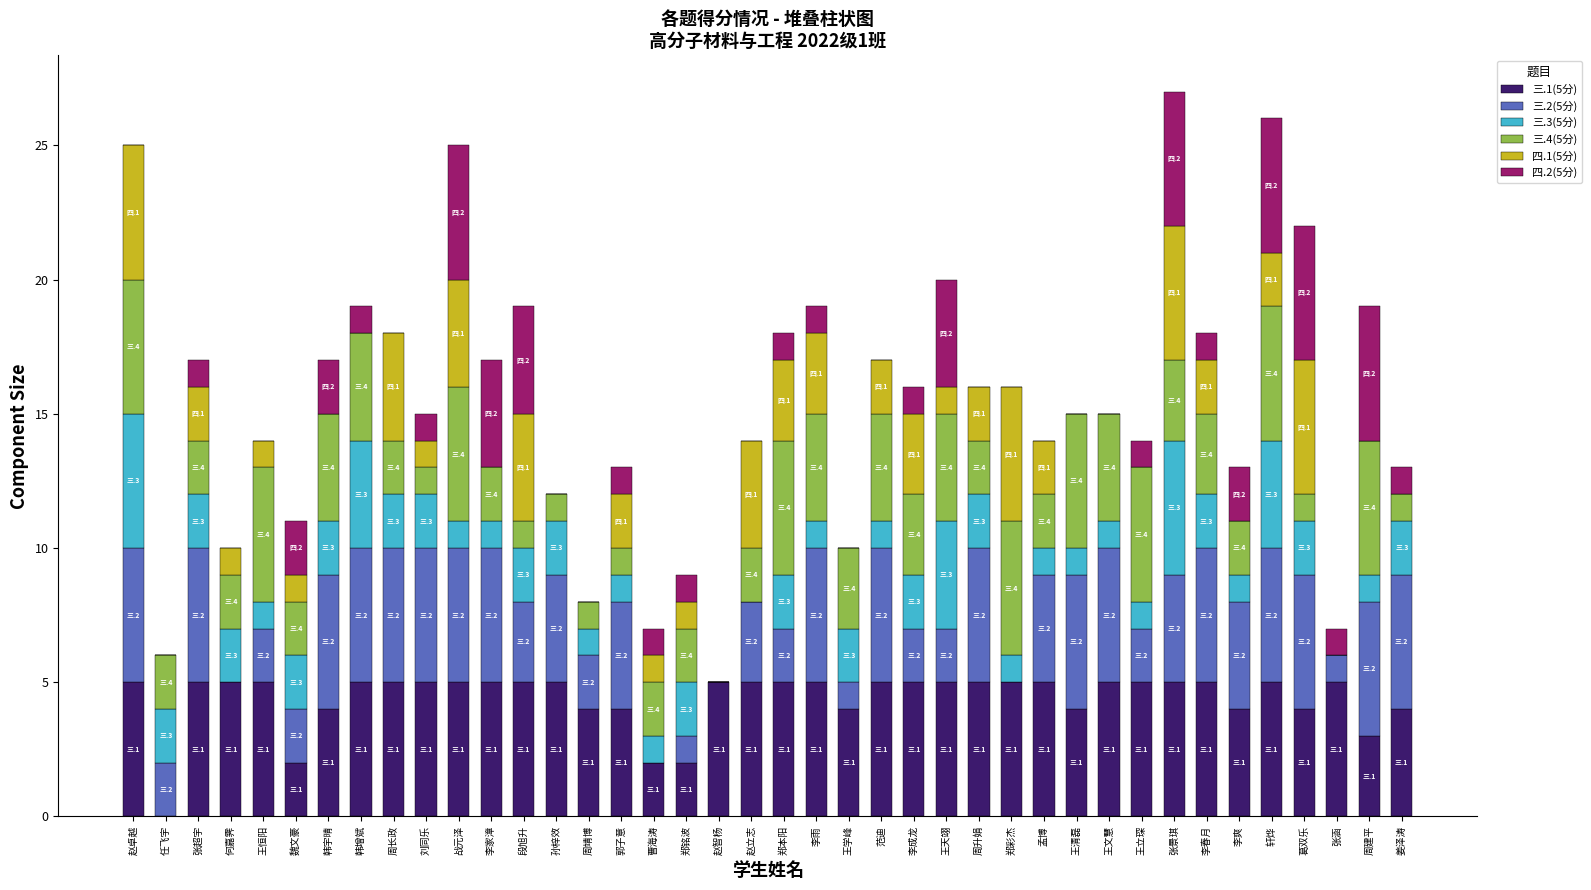

The value of 三.1(5分) at 周长政 is 5. True or false?

True